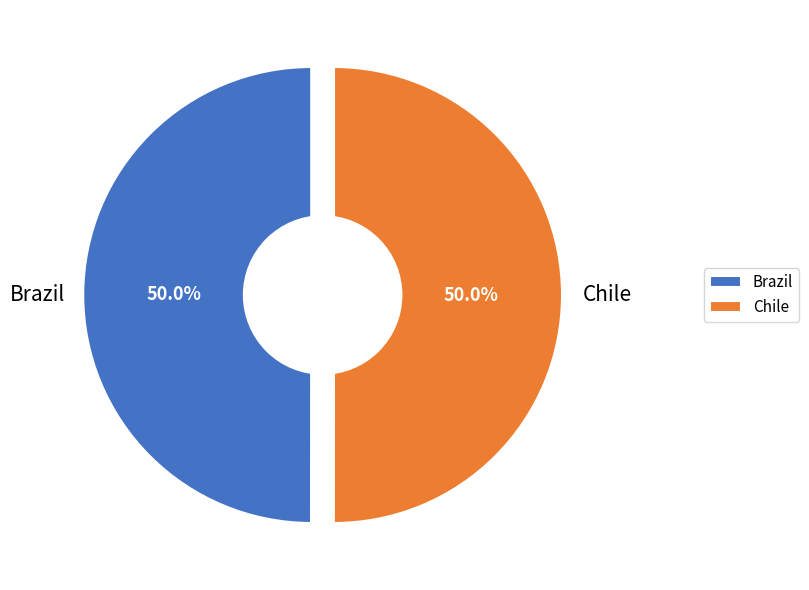

How many slices are in this pie chart?

2